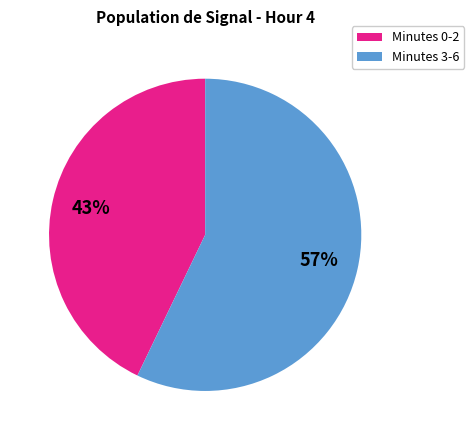

Does any single category account for the majority?

Yes